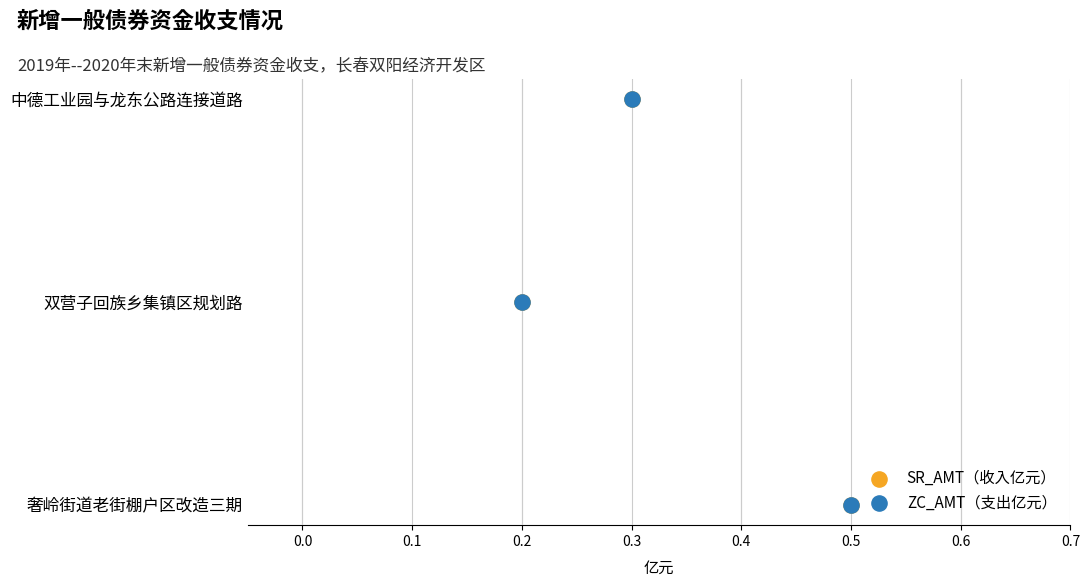

Is the value of ZC_AMT（支出亿元） at 0.2 greater than the value of SR_AMT（收入亿元） at 0.2?

No